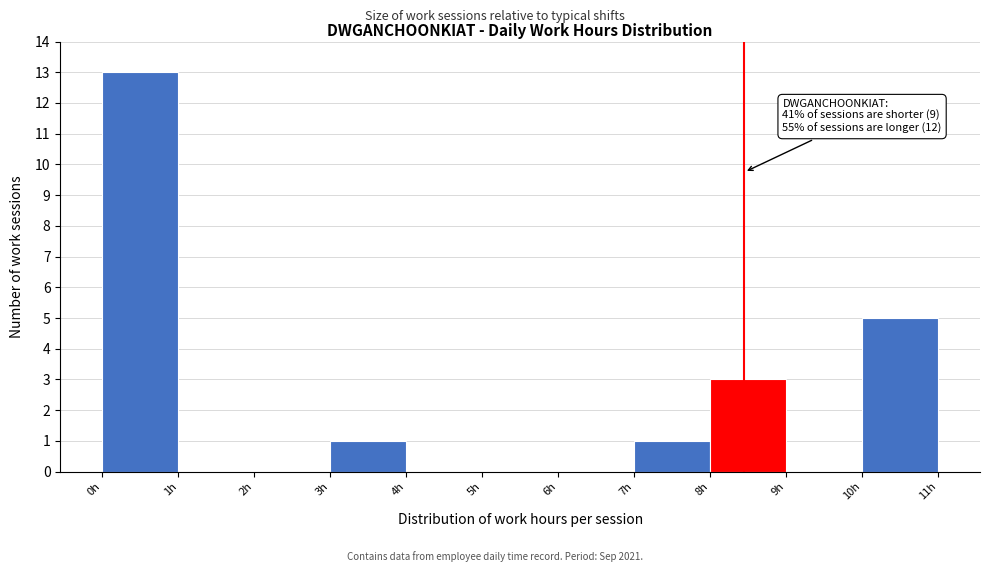

Over which range of the x-axis is the bar tallest?

0 to 1